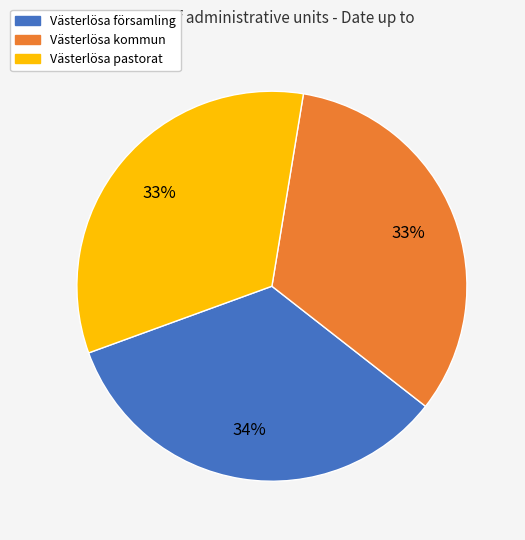

What is the ratio of the value at Västerlösa församling to the value at Västerlösa kommun?

1.0